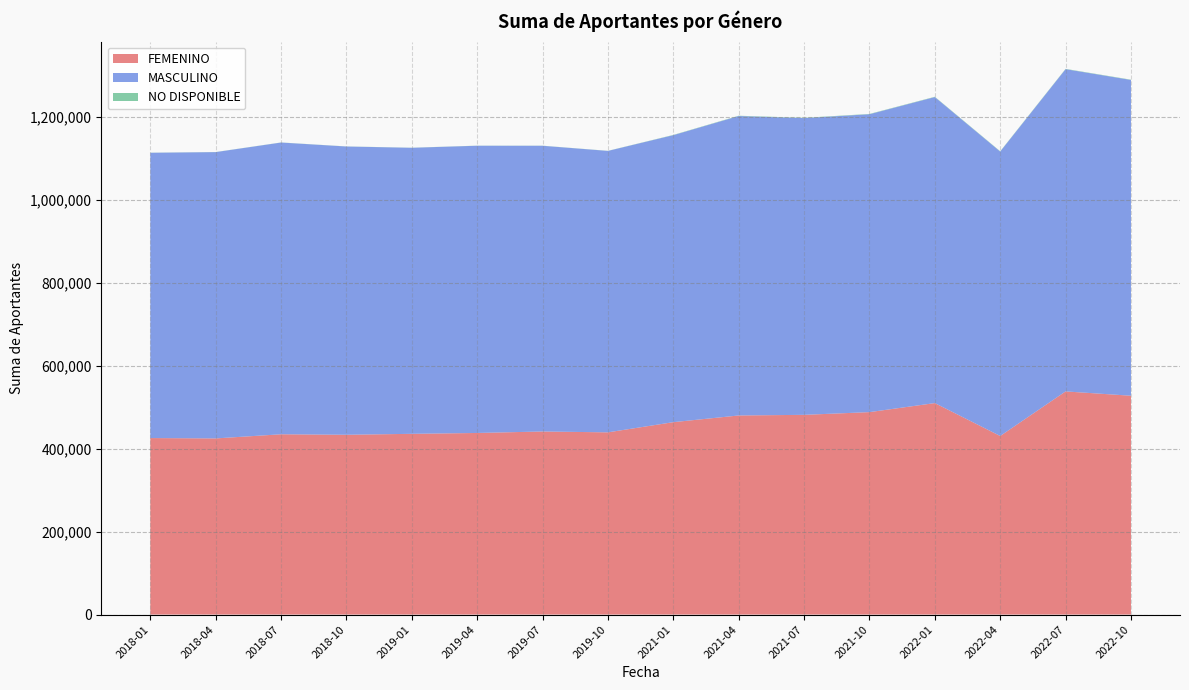

Reading left to right, transcribe all the data shown in this chart.

FEMENINO: 2018-01=425816	2018-04=424937	2018-07=434932	2018-10=433745	2019-01=436014	2019-04=438093	2019-07=441657	2019-10=439579	2021-01=464143	2021-04=480296	2021-07=481807	2021-10=488363	2022-01=510174	2022-04=430793	2022-07=538321	2022-10=527899
MASCULINO: 2018-01=688214	2018-04=690651	2018-07=703763	2018-10=695369	2019-01=690003	2019-04=692879	2019-07=689231	2019-10=678911	2021-01=692359	2021-04=722325	2021-07=715815	2021-10=718598	2022-01=738209	2022-04=686170	2022-07=777383	2022-10=761760
NO DISPONIBLE: 2018-01=240	2018-04=229	2018-07=238	2018-10=232	2019-01=234	2019-04=248	2019-07=251	2019-10=250	2021-01=591	2021-04=744	2021-07=720	2021-10=719	2022-01=740	2022-04=712	2022-07=719	2022-10=681